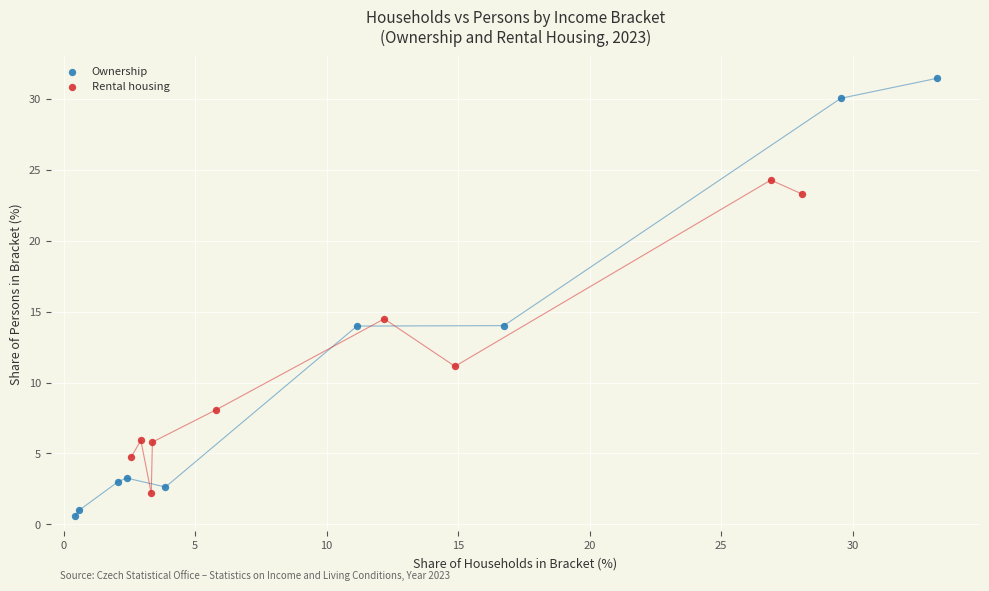

Which series has the largest Y range (max minus min)?

Ownership